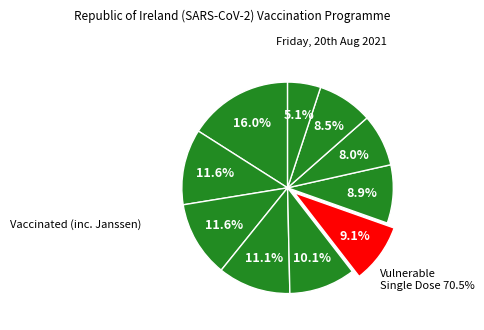

How many slices are in this pie chart?

10